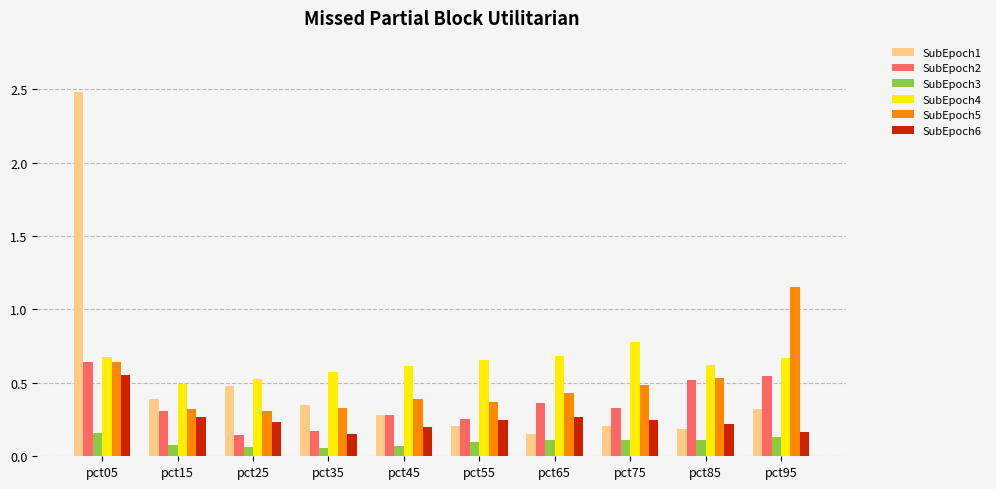

What is the total value across all series at pct85?

2.2